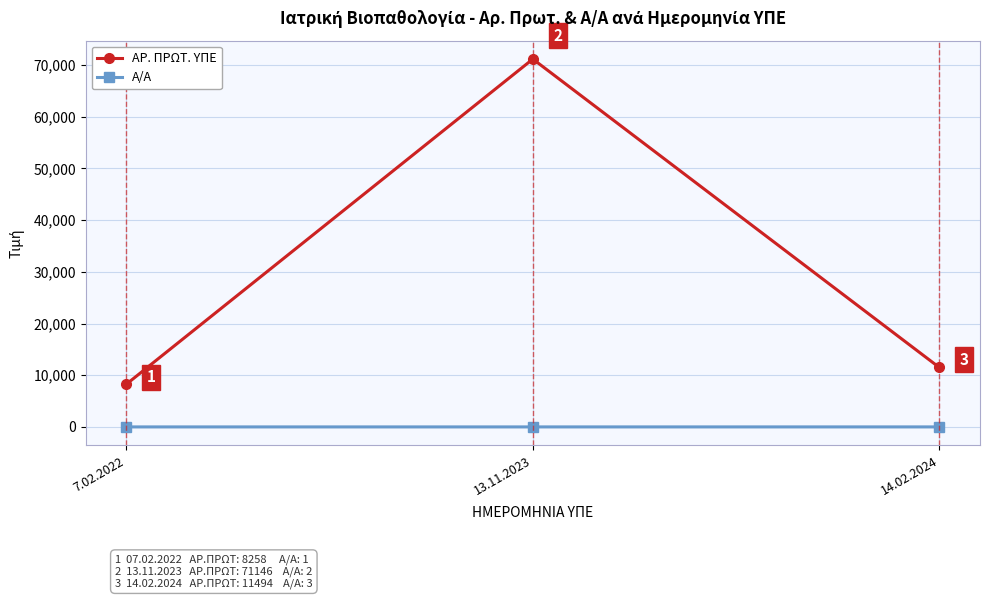

Read the ΑΡ. ΠΡΩΤ. ΥΠΕ value at 7.02.2022.

8258